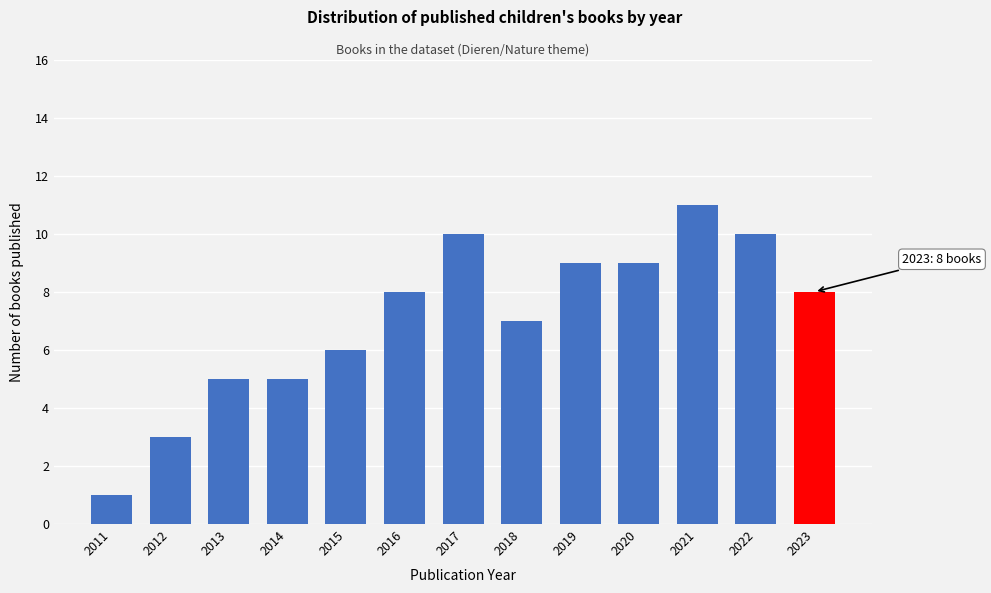

Reading left to right, extract all data points from this chart.

2011=1	2012=3	2013=5	2014=5	2015=6	2016=8	2017=10	2018=7	2019=9	2020=9	2021=11	2022=10	2023=8